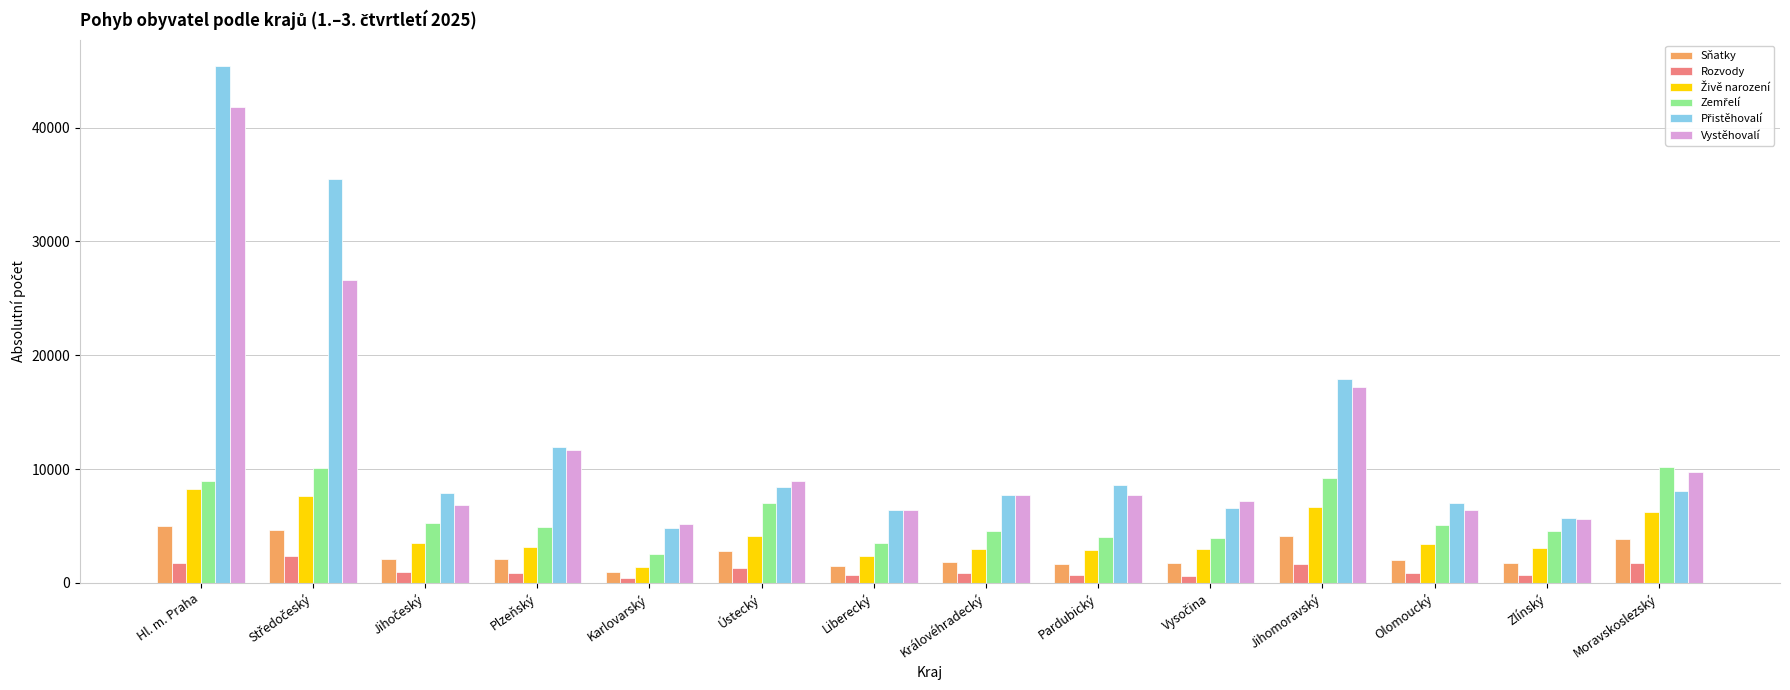

What is the difference between the maximum and second lowest values in the Rozvody series?

1699